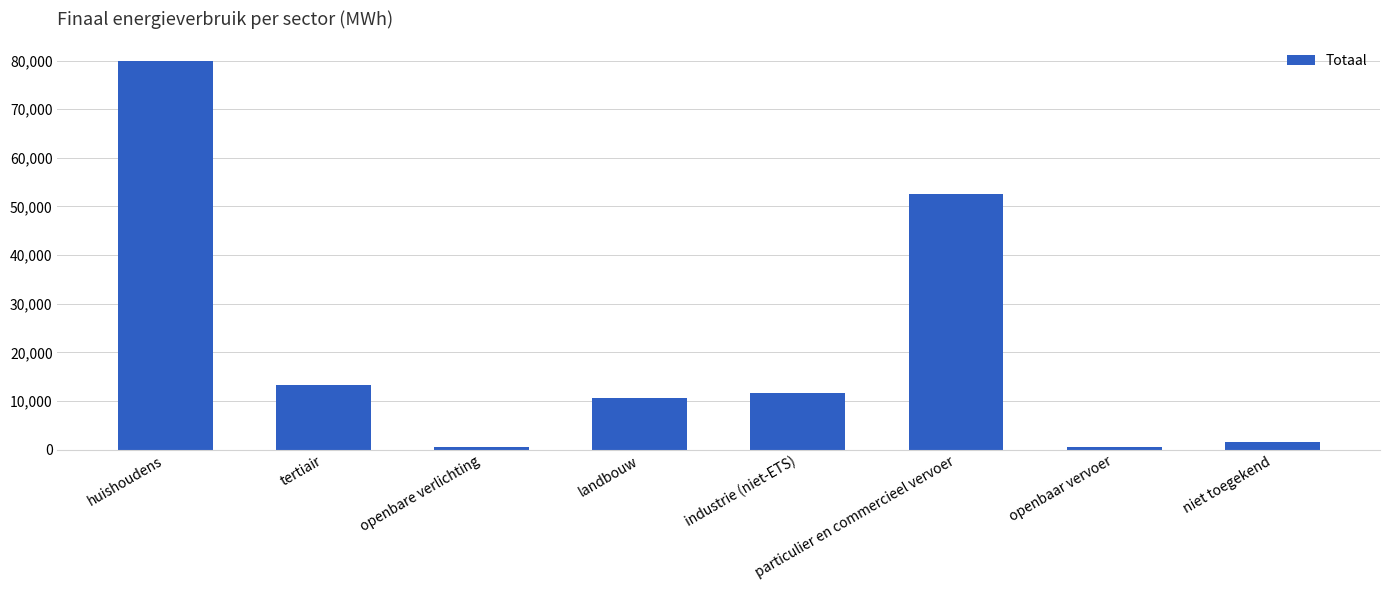

Where is the data nearest to the value 40269?

particulier en commercieel vervoer